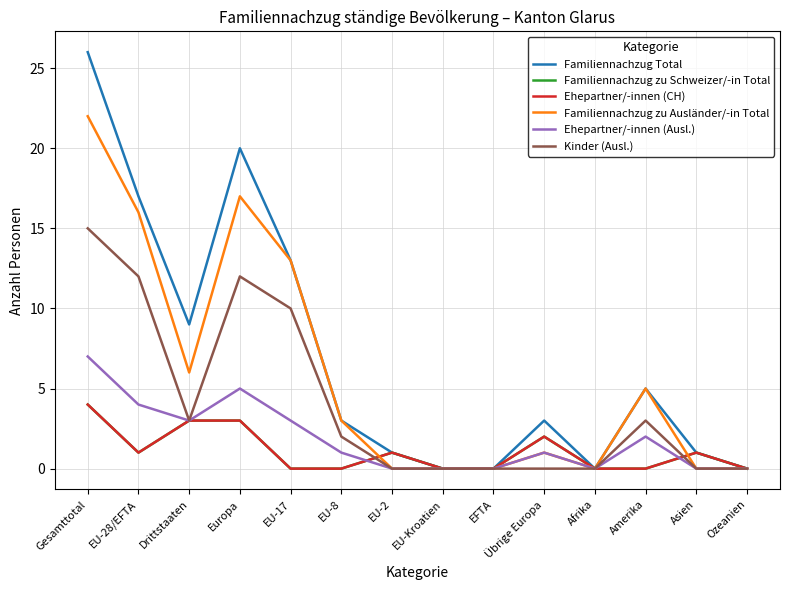

List the labels in order of Familiennachzug Total value, smallest first.

EU-Kroatien, EFTA, Afrika, Ozeanien, EU-2, Asien, EU-8, Übrige Europa, Amerika, Drittstaaten, EU-17, EU-28/EFTA, Europa, Gesamttotal